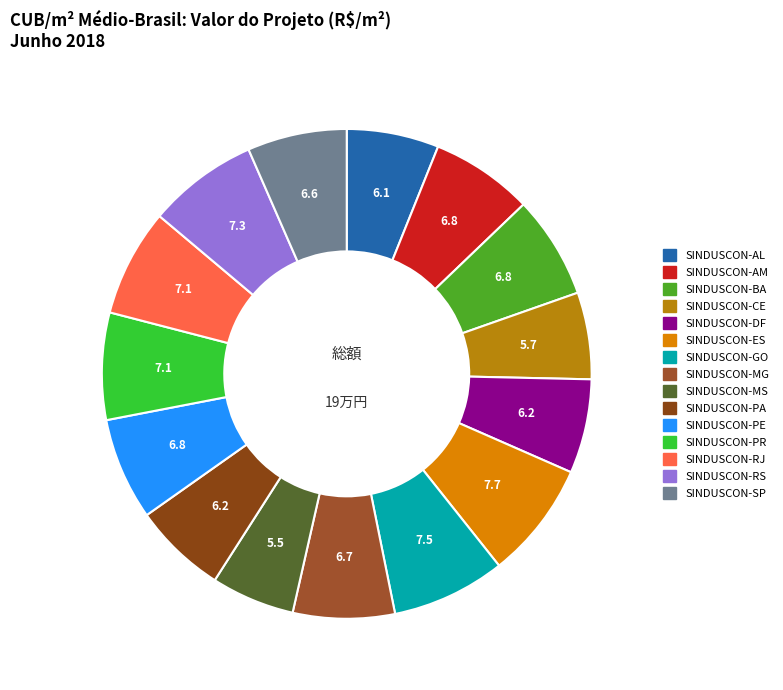

To the nearest percent, what is the difference between the largest and smallest slice percentages?

2%